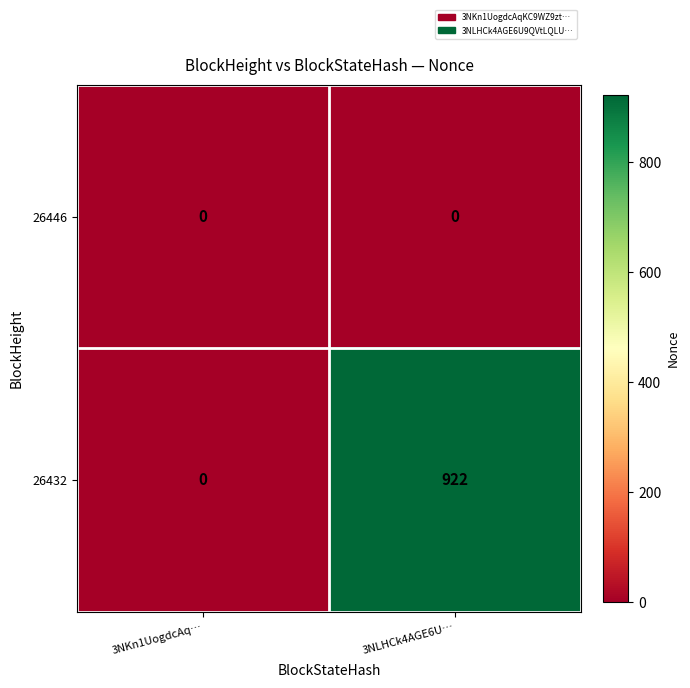

What is the maximum value for 26432?

922